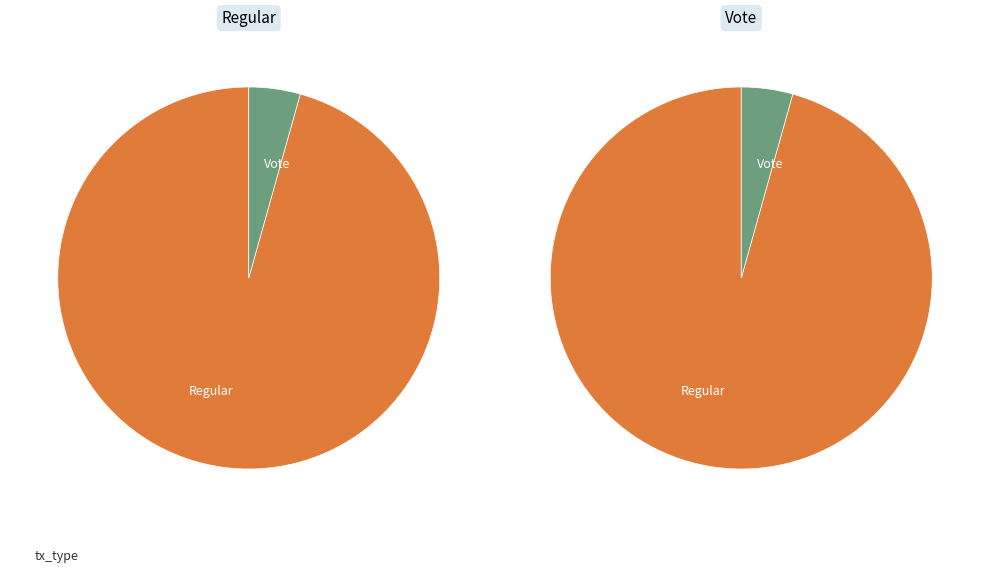

What is the change in value from Regular (io_index=44) to Vote (io_index=2)?

-42